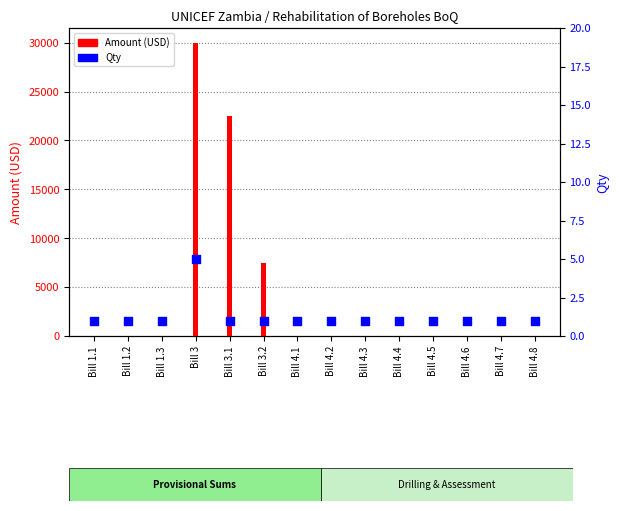

At which category is the sum across all series the highest?

Bill 3